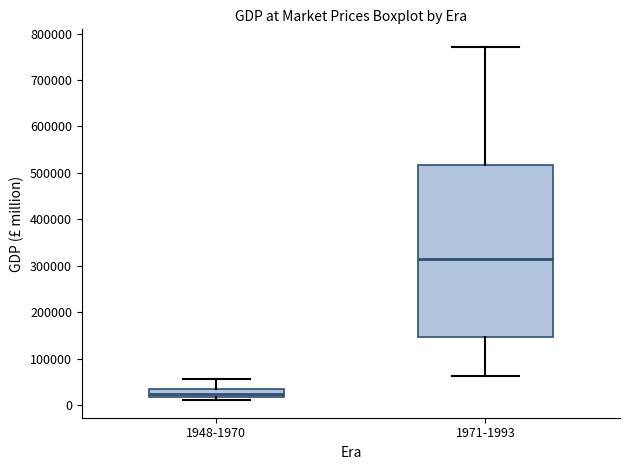

Reading left to right, read every box against the y-axis: the position of its median line, the range the box covers, and the ends of its whiskers. The values are not printed on the chart, so give them approximately, as read against the axis.

1948-1970: median 20000 (inside the box), box 20000 to 40000, whiskers 10000 to 60000
1971-1993: median 320000, box 150000 to 520000, whiskers 60000 to 770000